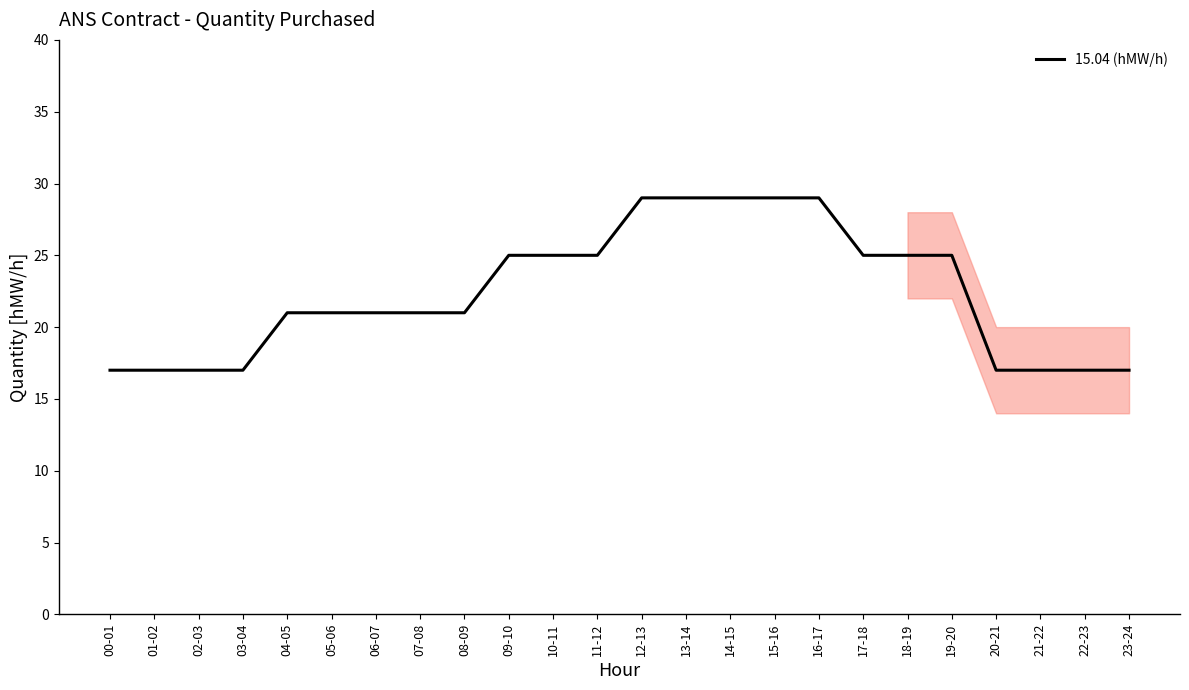

Is this an area chart (filled region under the line)?

No